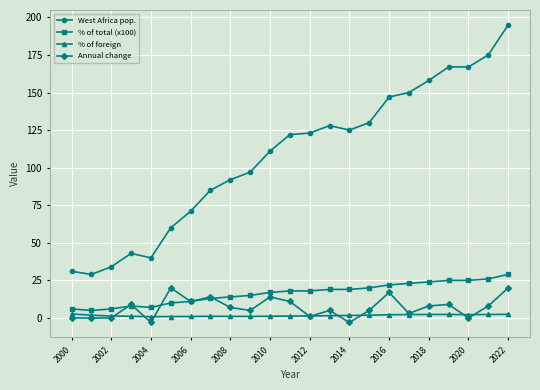

True or false: West Africa pop. and % of total (x100) cross at least once.

False